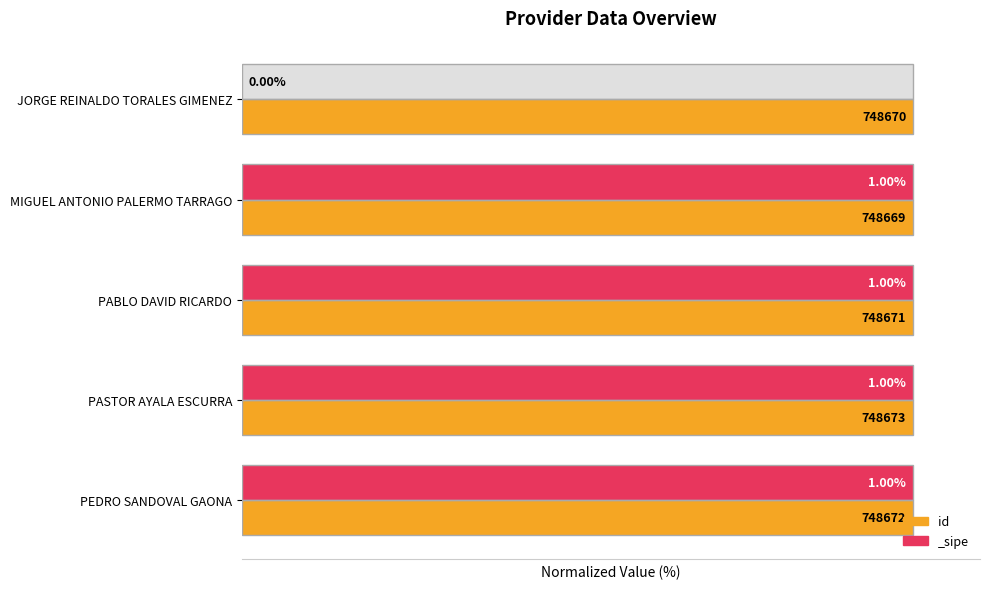

What is the sum of all values?

500.0